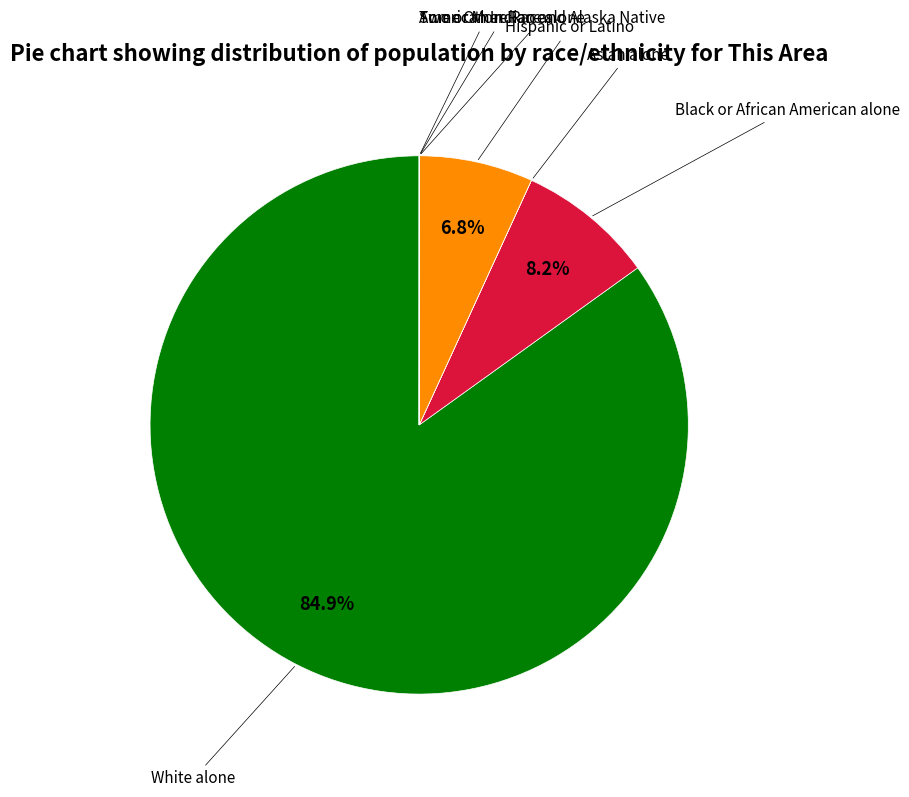

Is there any slice that represents more than half of the pie?

Yes